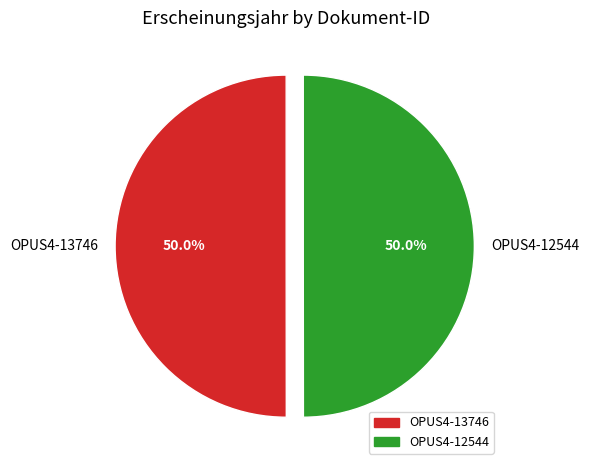

To the nearest percent, what is the combined percentage of OPUS4-13746 and OPUS4-12544?

100%